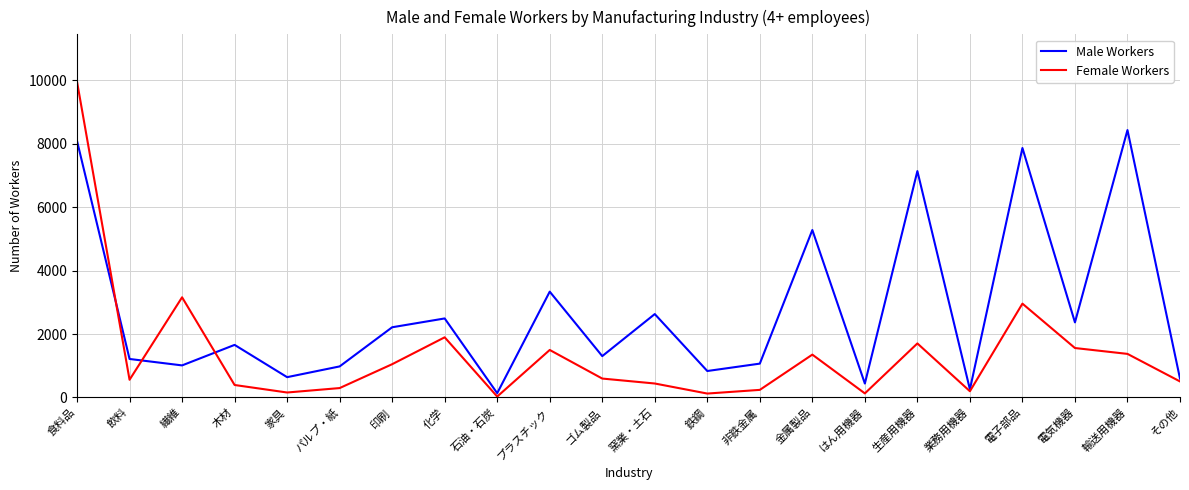

What are all the series names shown in the legend?

Male Workers, Female Workers